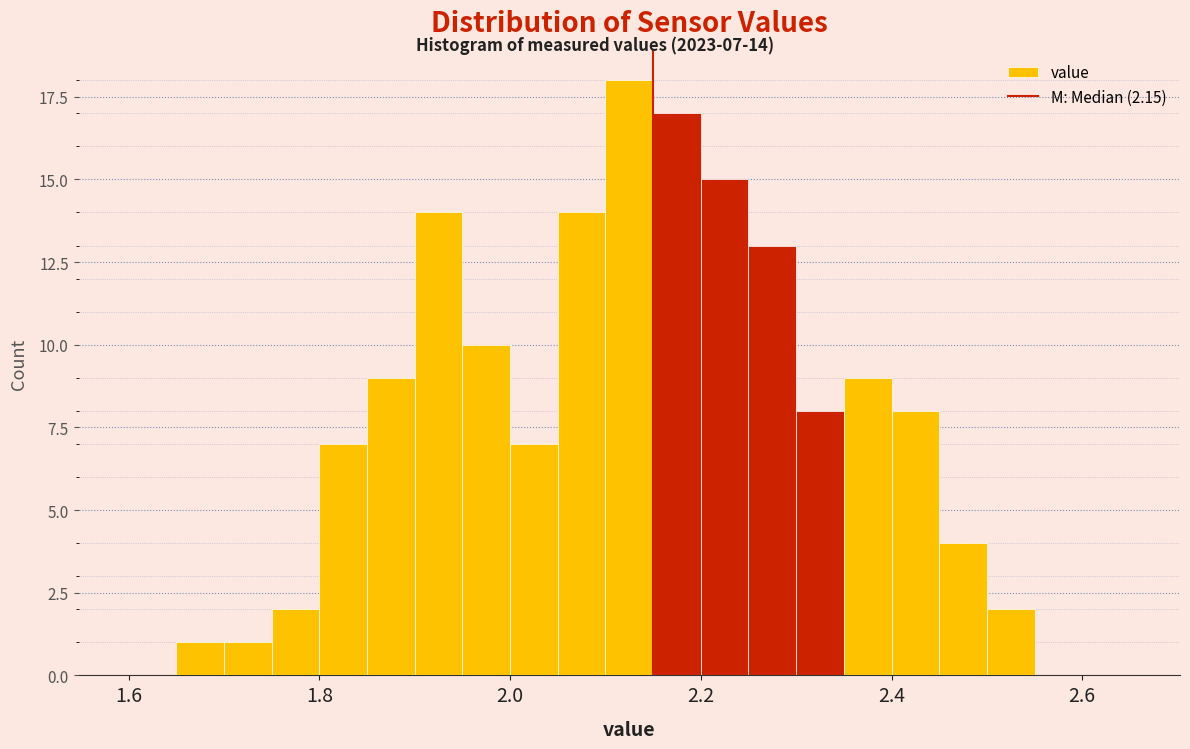

Read against the x-axis, roughly where is the centre of the tallest bar?

2.12